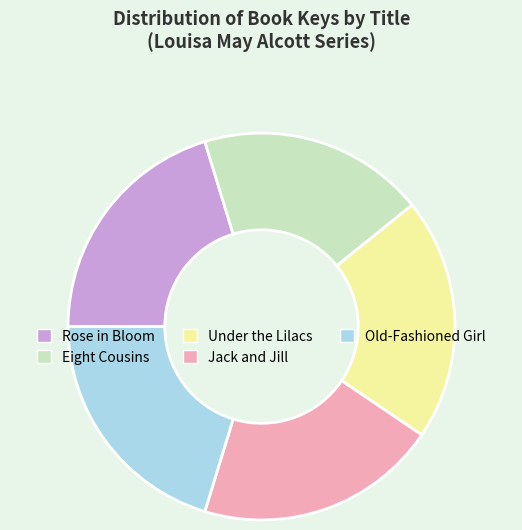

What is the ratio of the value at Eight Cousins to the value at Rose in Bloom?

0.9